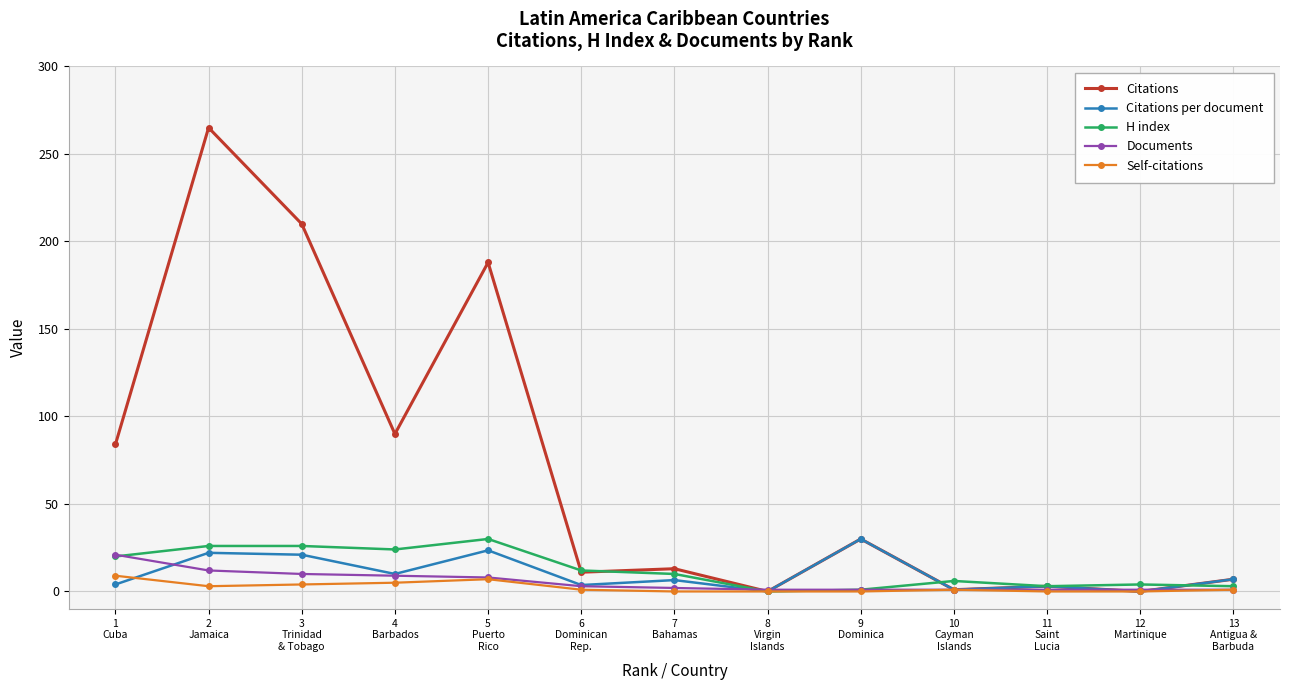

What is the difference between the Citations per document values at 9
Dominica and 13
Antigua &
Barbuda?

23.0